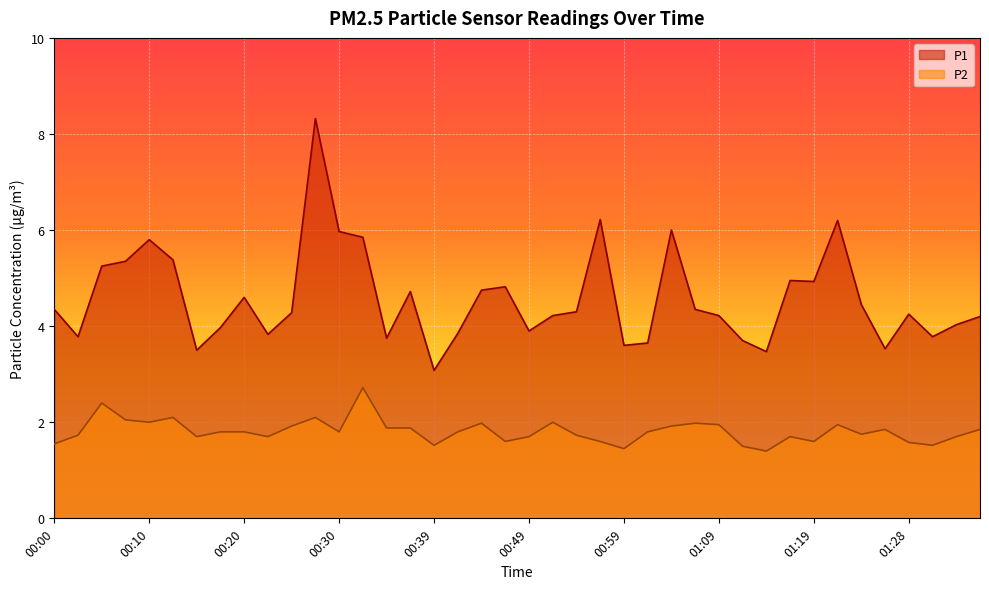

What is the total value across all series at 00:15?

5.2